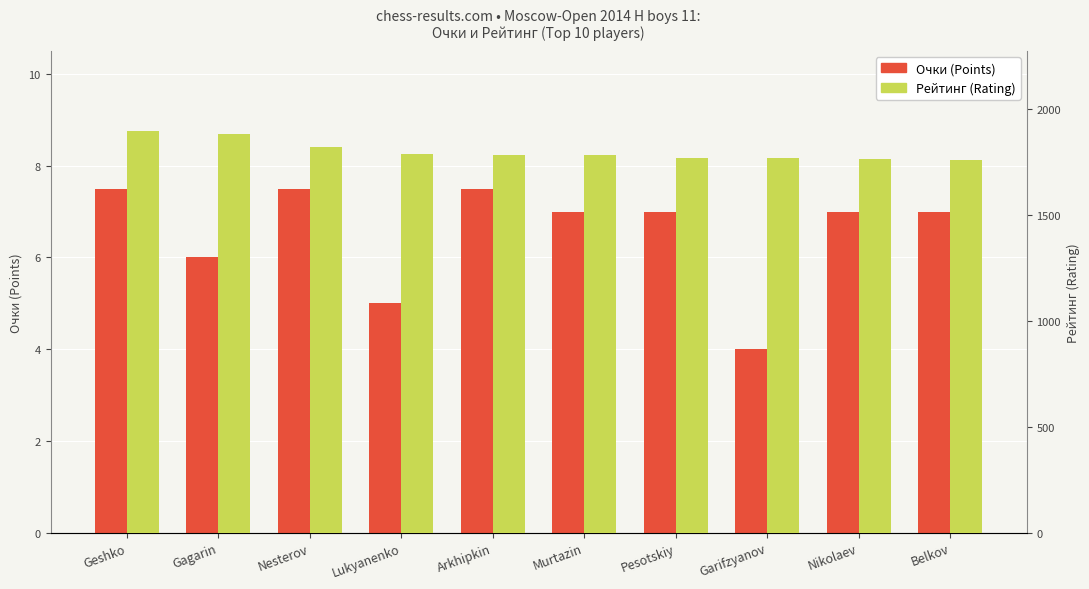

What position from the right is Nikolaev?

2